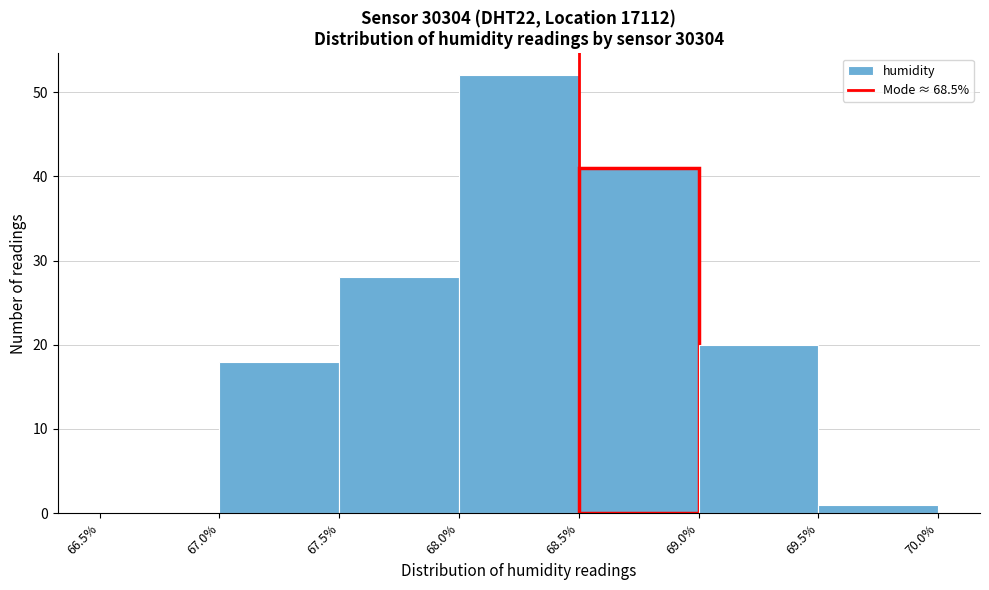

How tall is the bar that spans 67.0% to 67.5% on the x-axis? The values are not printed on the chart, so give them approximately, as read against the axis.

18